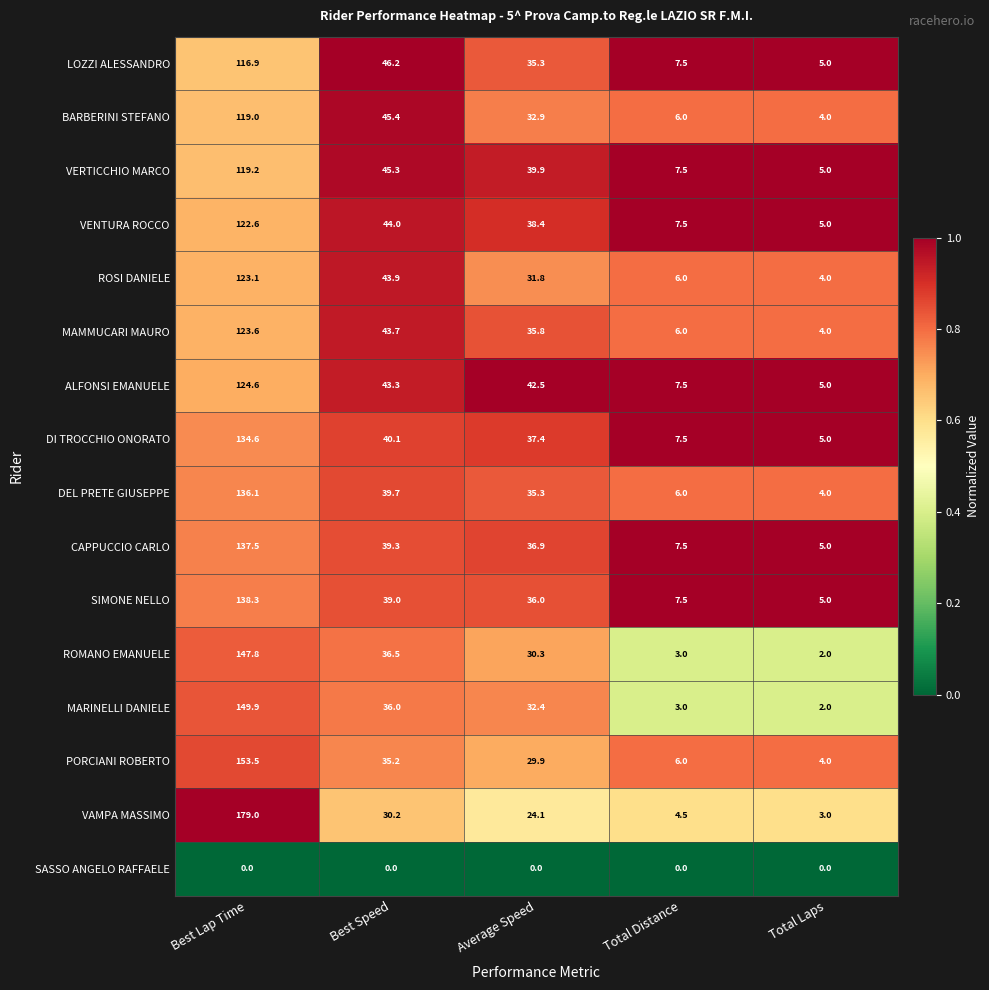

At which label is MARINELLI DANIELE closest to 75?

Best Speed